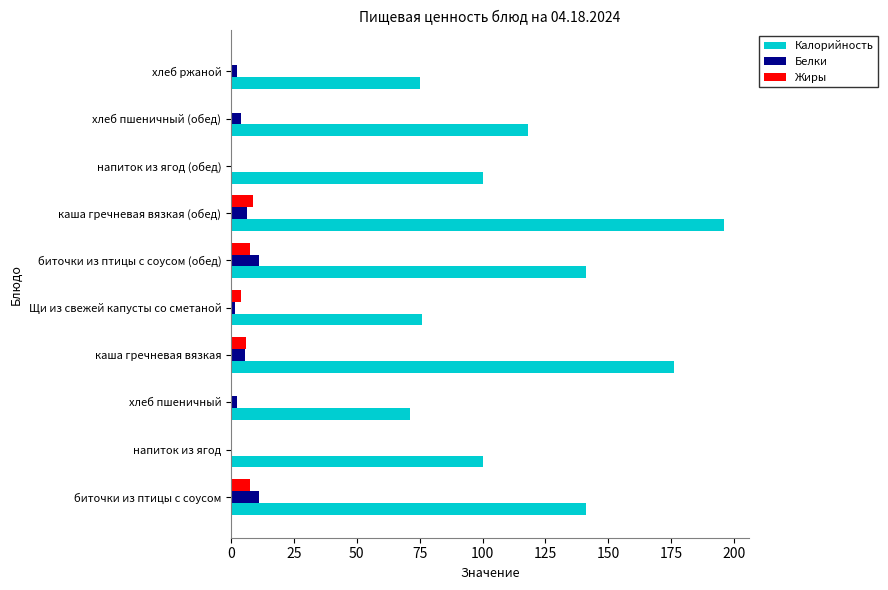

Where is Жиры nearest to the value 4?

Щи из свежей капусты со сметаной